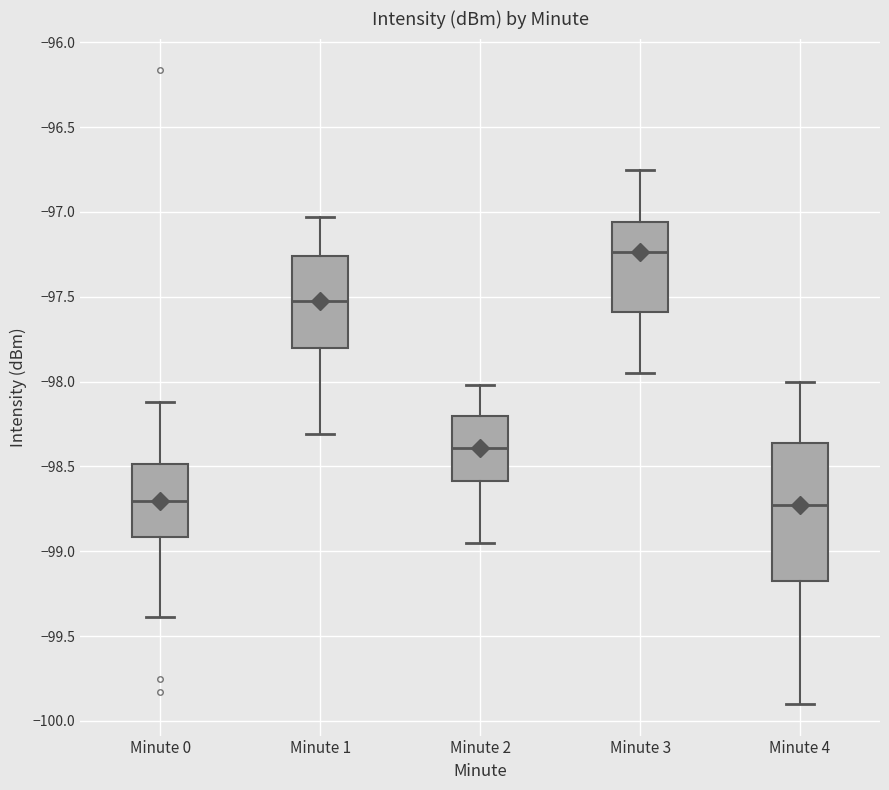

Which box is the tallest, from its lower edge to its upper edge?

Minute 4